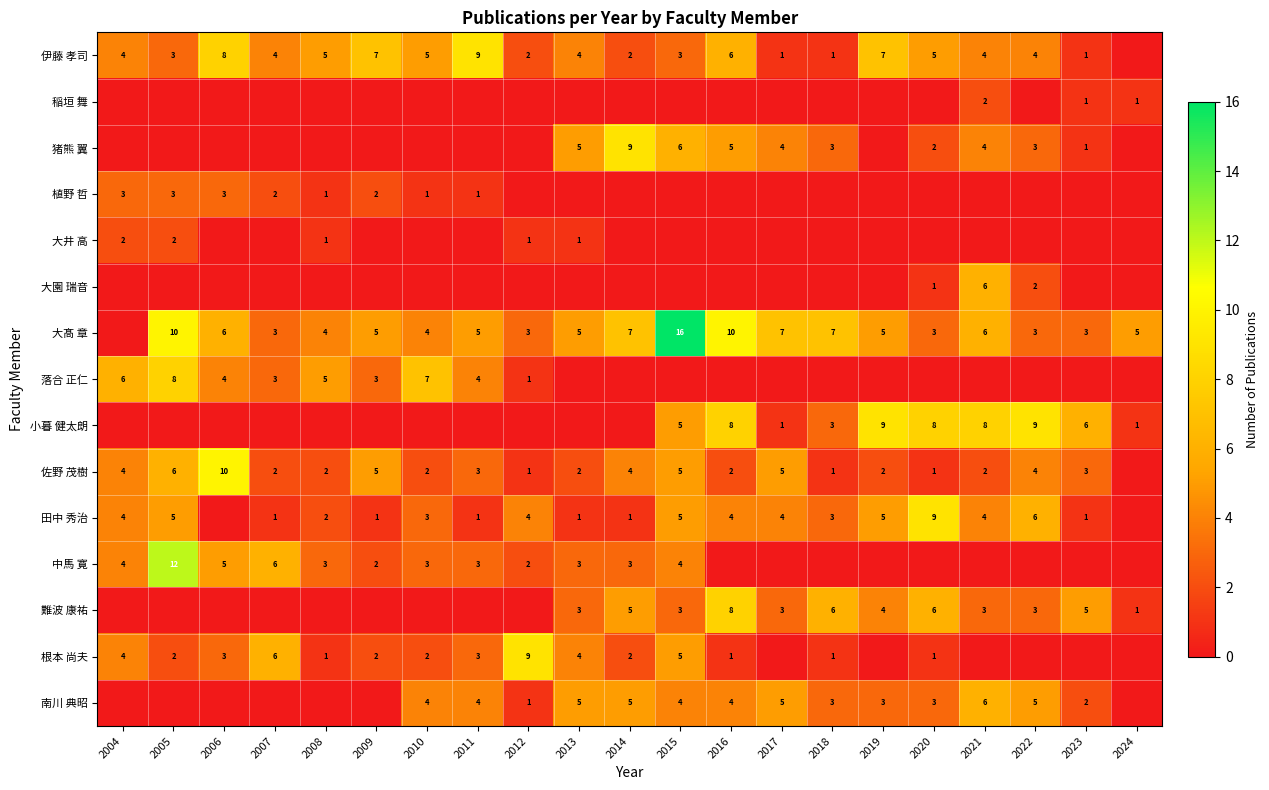

Is it true that 伊藤 孝司 equals 5 at 2010?

True